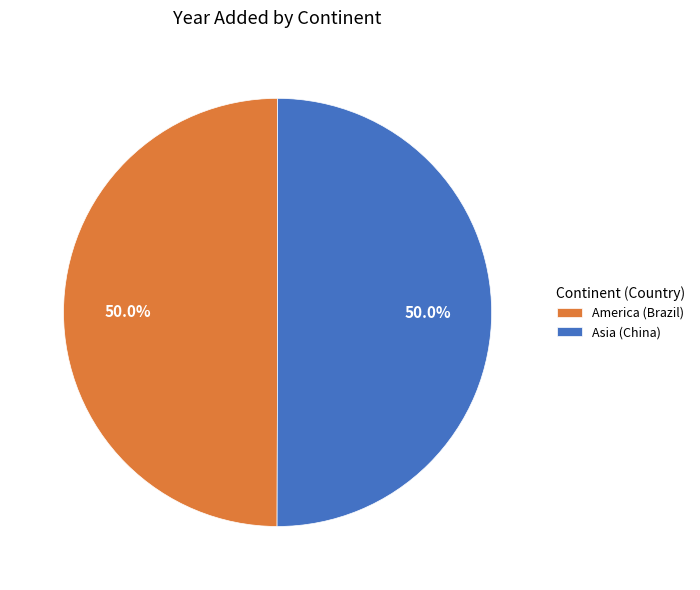

What percentage do Asia (China) and America (Brazil) together represent?

100.0%